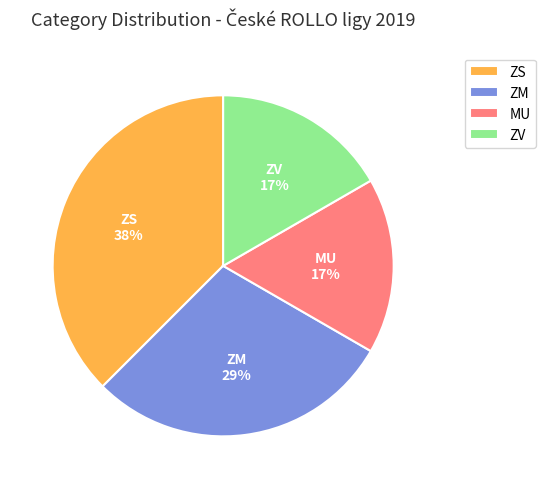

Does ZV represent more than half of the total?

No